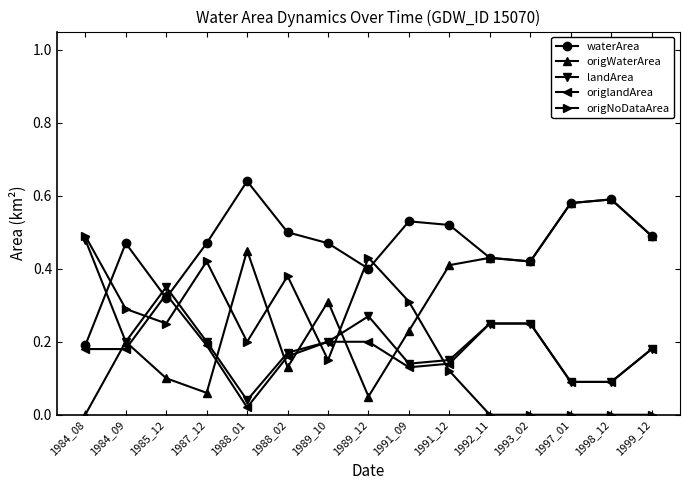

Which series has the widest spread of values?

origWaterArea